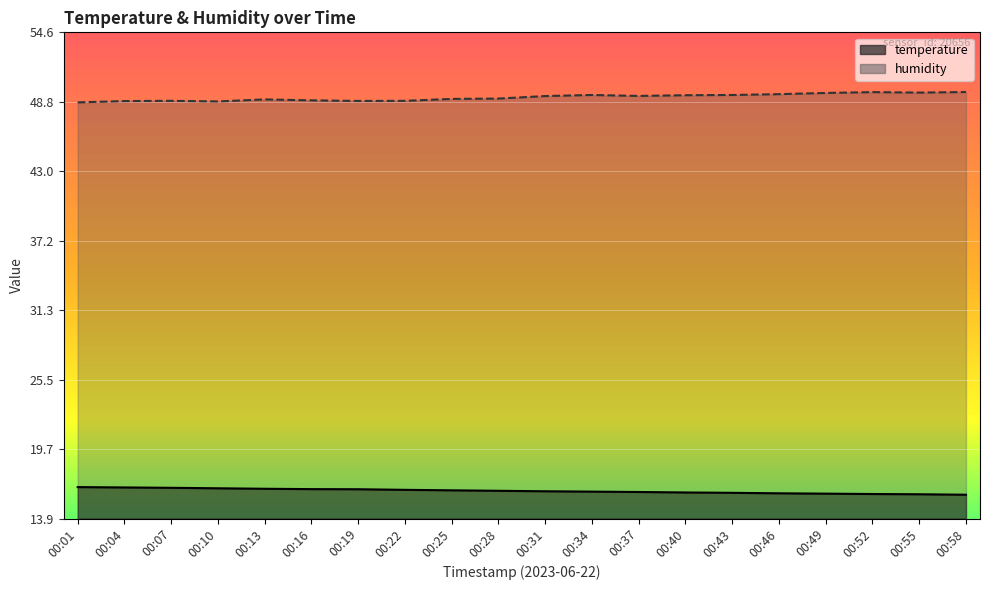

Reading left to right, list all the values displayed in this chart.

temperature: 16.5	16.5	16.4	16.4	16.4	16.3	16.3	16.3	16.2	16.2	16.2	16.1	16.1	16.1	16.0	16.0	16.0	15.9	15.9	15.9
humidity: 48.8	48.9	48.9	48.8	49.0	48.9	48.9	48.9	49.0	49.1	49.3	49.4	49.3	49.4	49.4	49.4	49.5	49.6	49.6	49.6